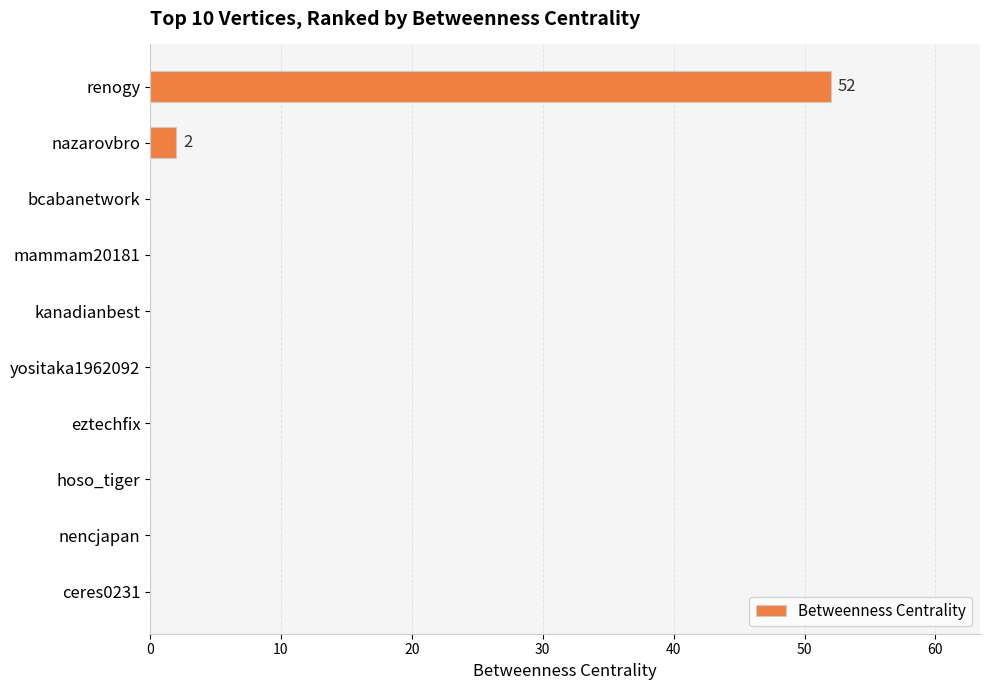

Reading top to bottom, list all the values displayed in this chart.

renogy=52	nazarovbro=2	bcabanetwork=0	mammam20181=0	kanadianbest=0	yositaka1962092=0	eztechfix=0	hoso_tiger=0	nencjapan=0	ceres0231=0